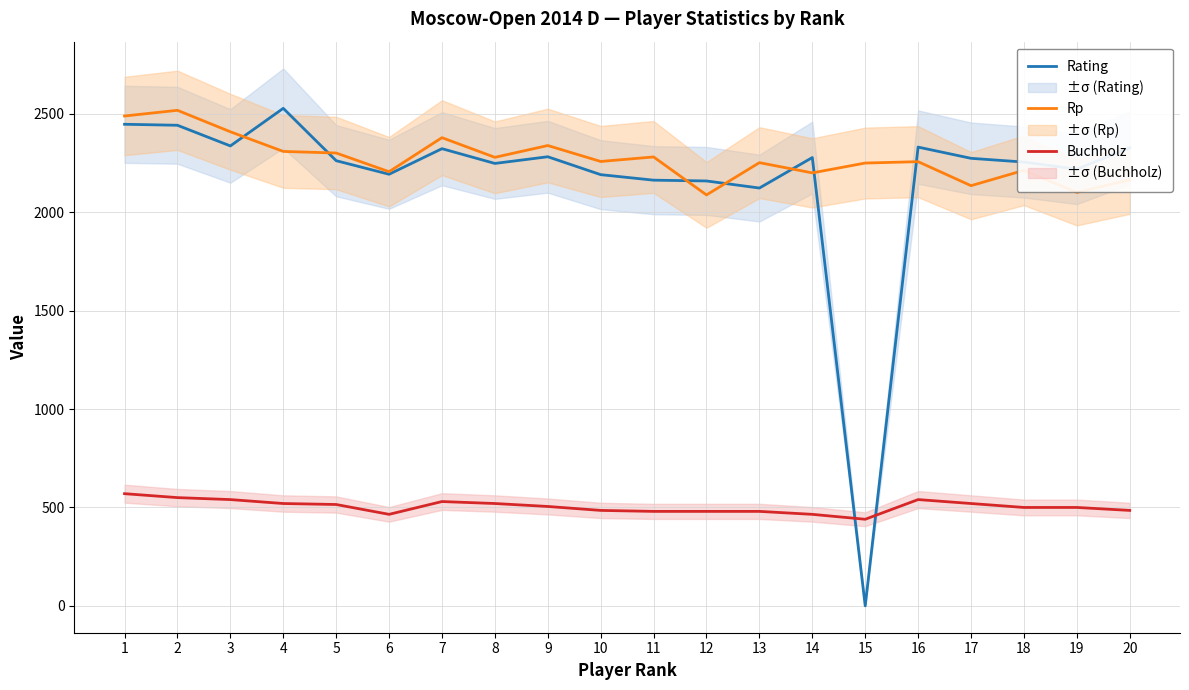

How many data points in Buchholz are above 505?

9